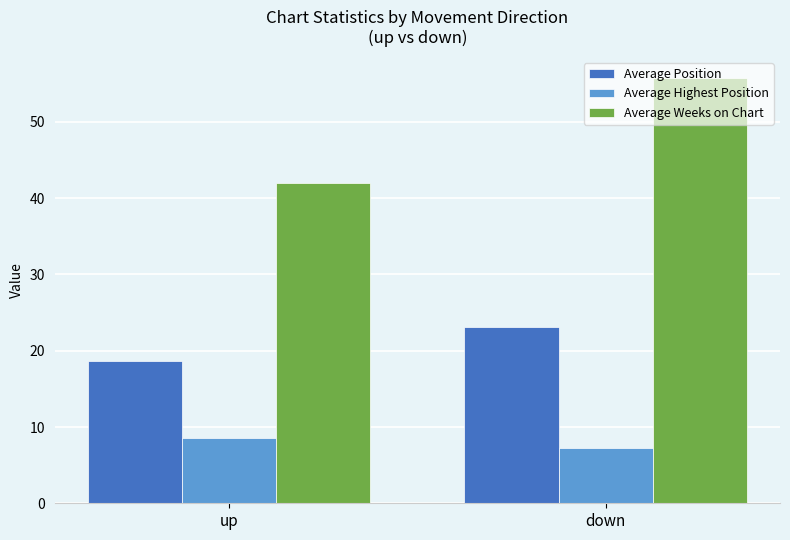

What is the label of the 1st bar from the left?

up